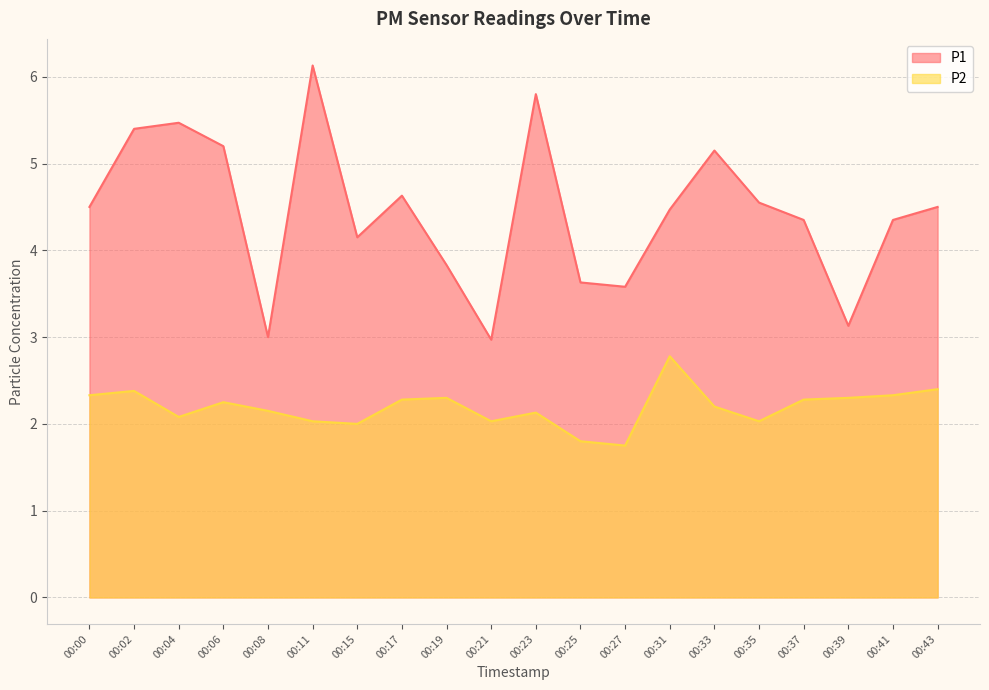

Count the number of categories in the chart.

20